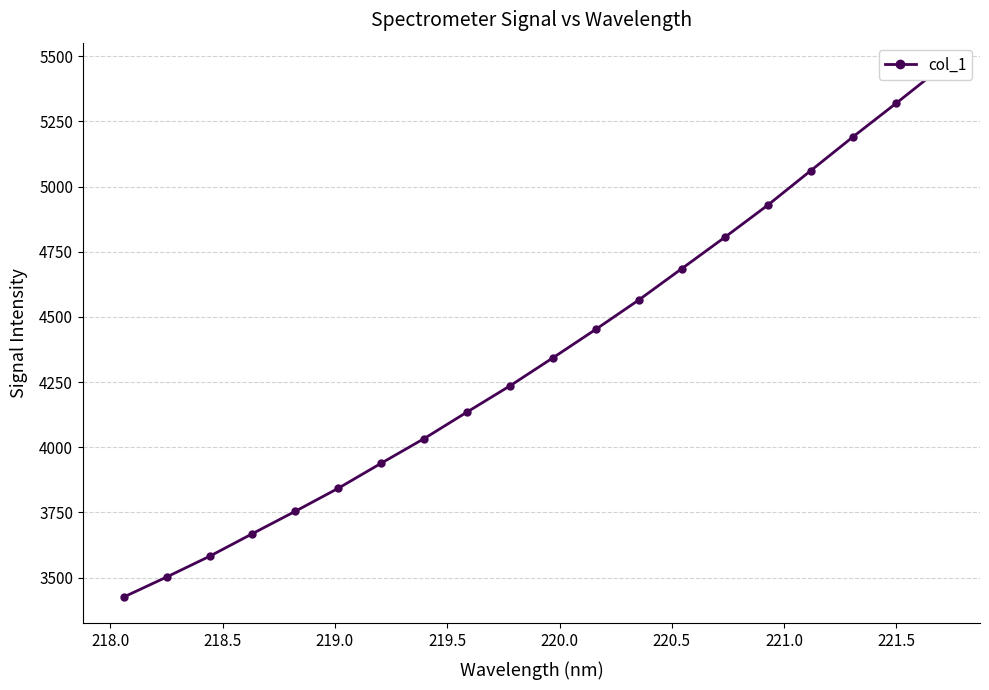

What is the difference between the second highest and second lowest values?

1818.3